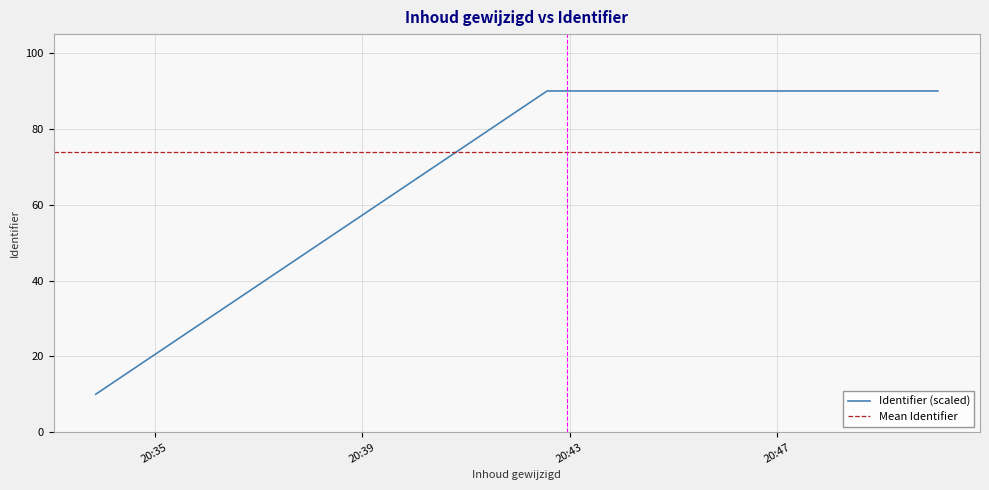

What is the lowest value of the Identifier (scaled) series?

10.0